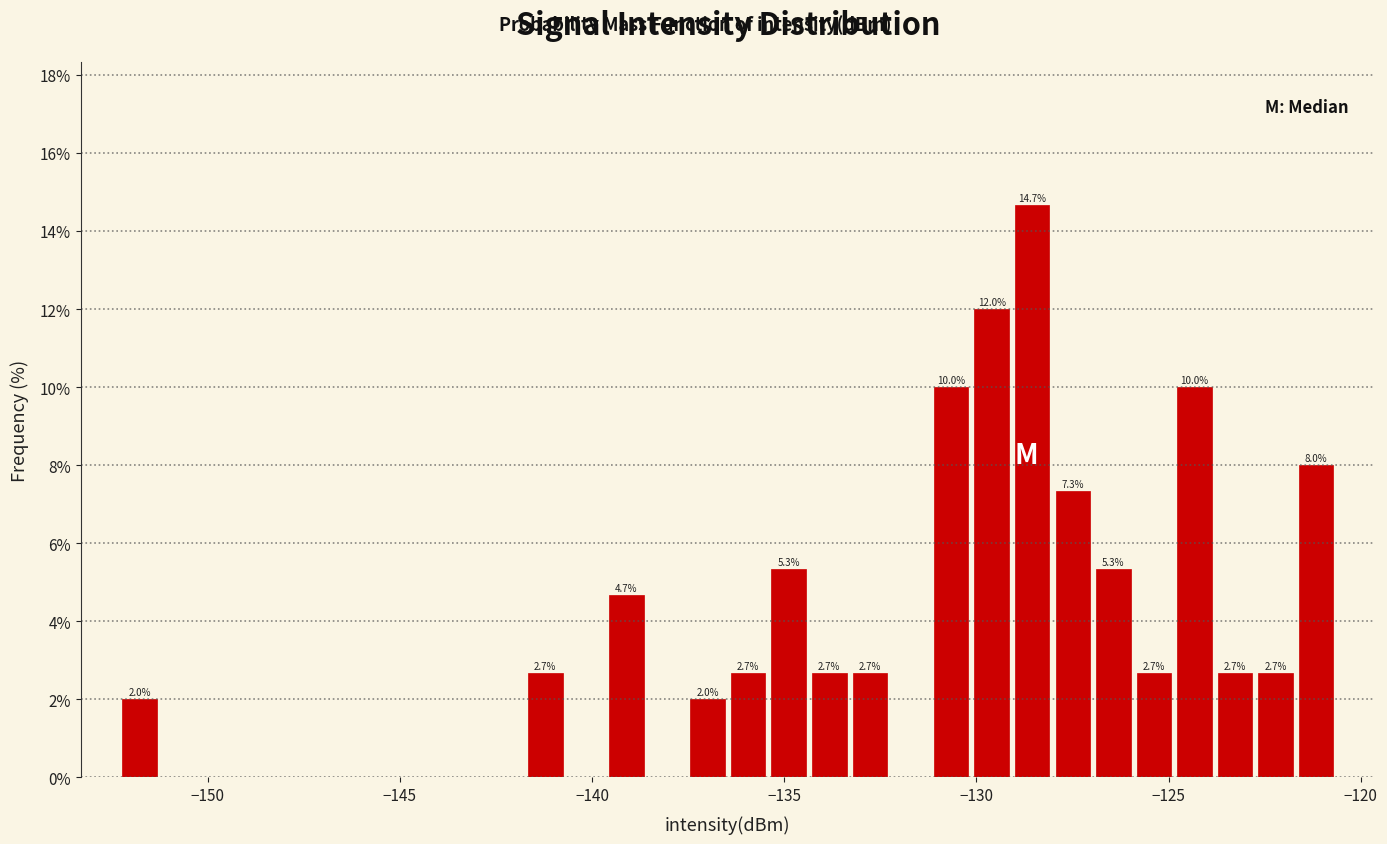

Read against the x-axis, roughly where is the centre of the tallest bar?

-128.5